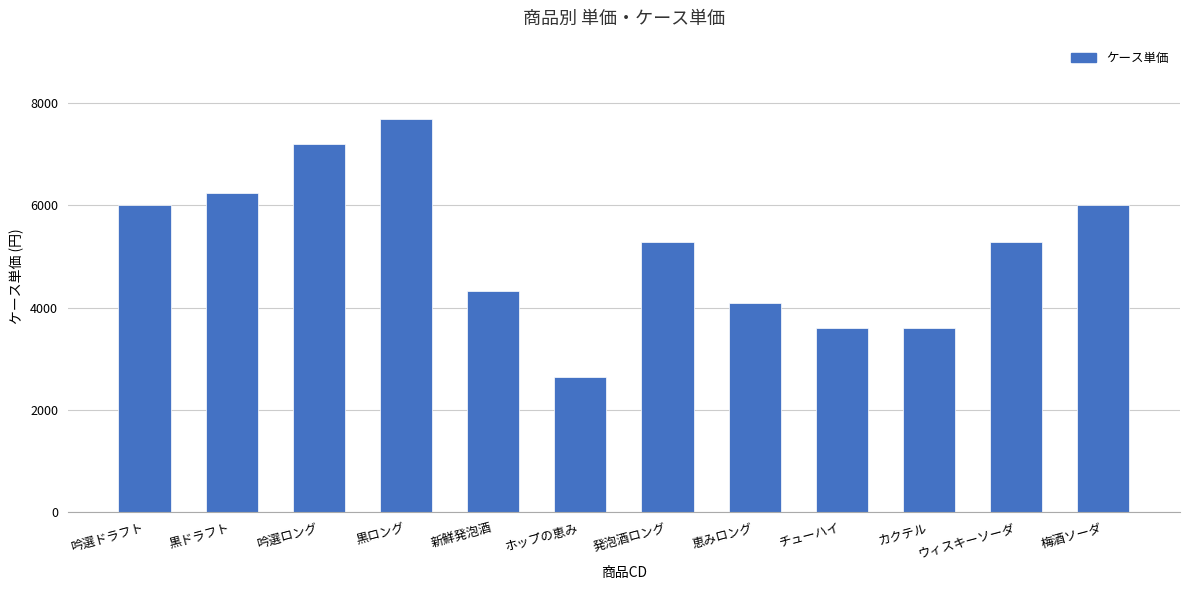

Reading left to right, list all the values displayed in this chart.

6000	6240	7200	7680	4320	2640	5280	4080	3600	3600	5280	6000